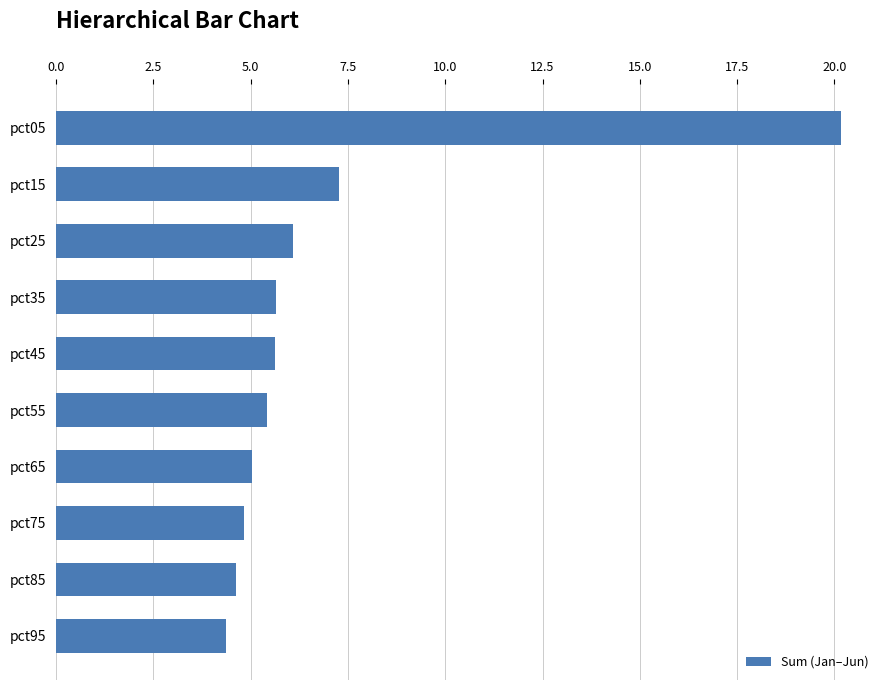

What is the value of the 1st bar from the top?

20.2